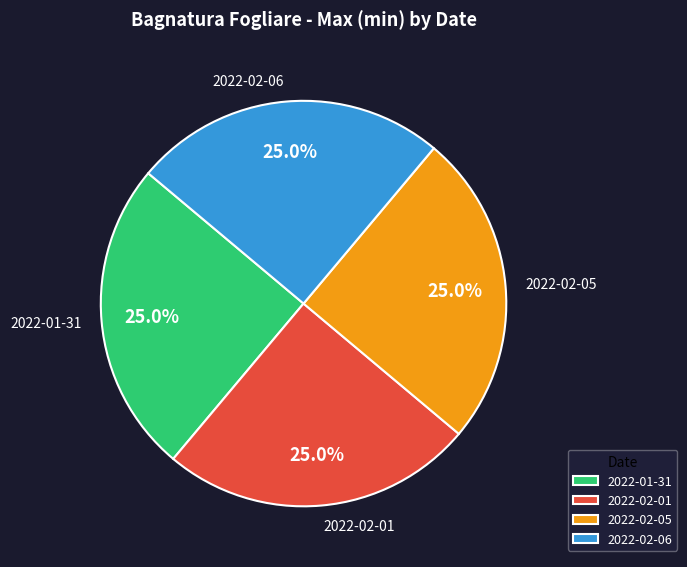

Combined, what portion of the pie is 2022-02-01 and 2022-02-06?

50.0%